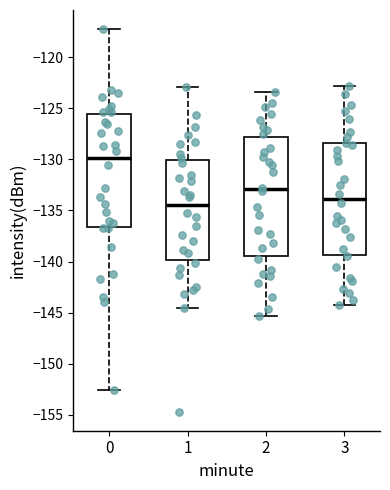

Comparing the boxes themselves (not the whiskers), which one is the tallest?

2